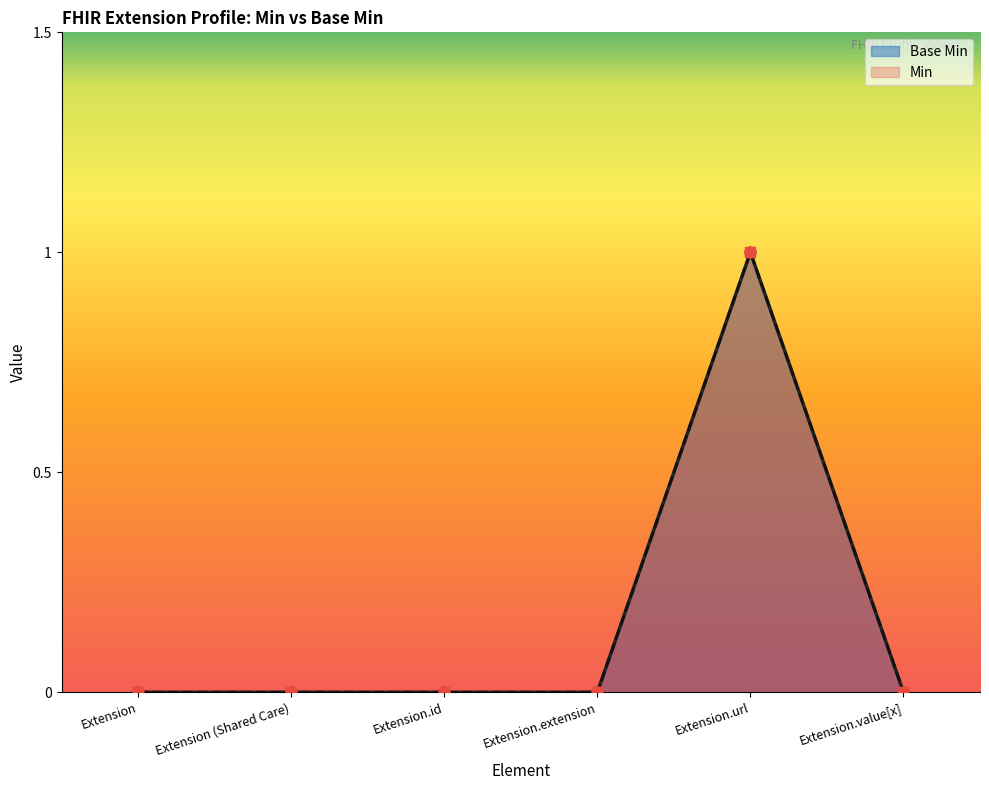

Is it true that the value at Extension.extension is 0?

False